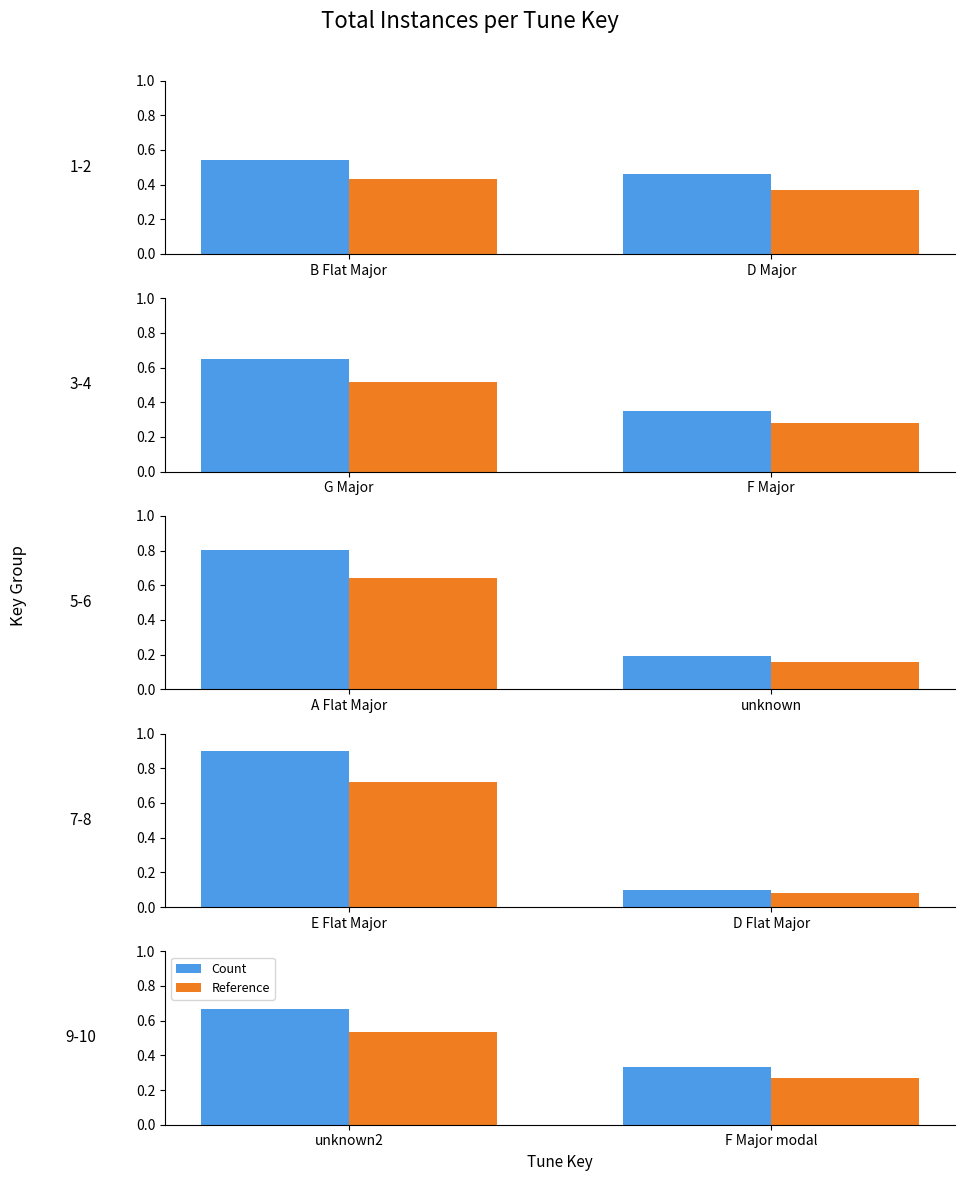

Which series has the largest total across all categories?

Count